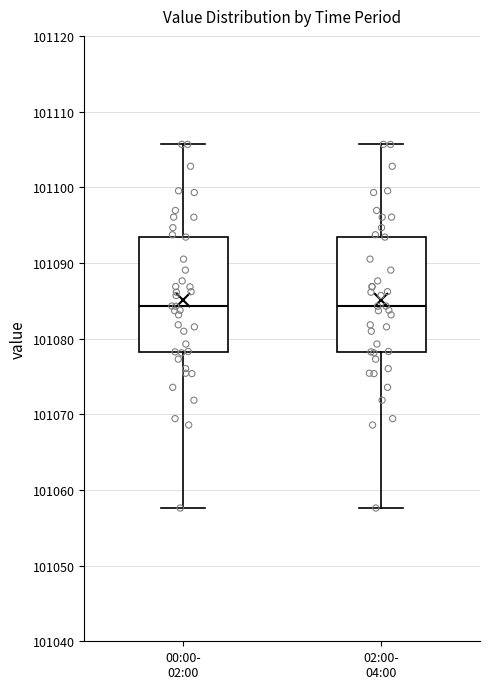

Reading left to right, read every box against the y-axis: the position of its median line, the range the box covers, and the ends of its whiskers. The values are not printed on the chart, so give them approximately, as read against the axis.

00:00- 02:00: median 101084, box 101078 to 101093, whiskers 101058 to 101106
02:00- 04:00: median 101084, box 101078 to 101093, whiskers 101058 to 101106